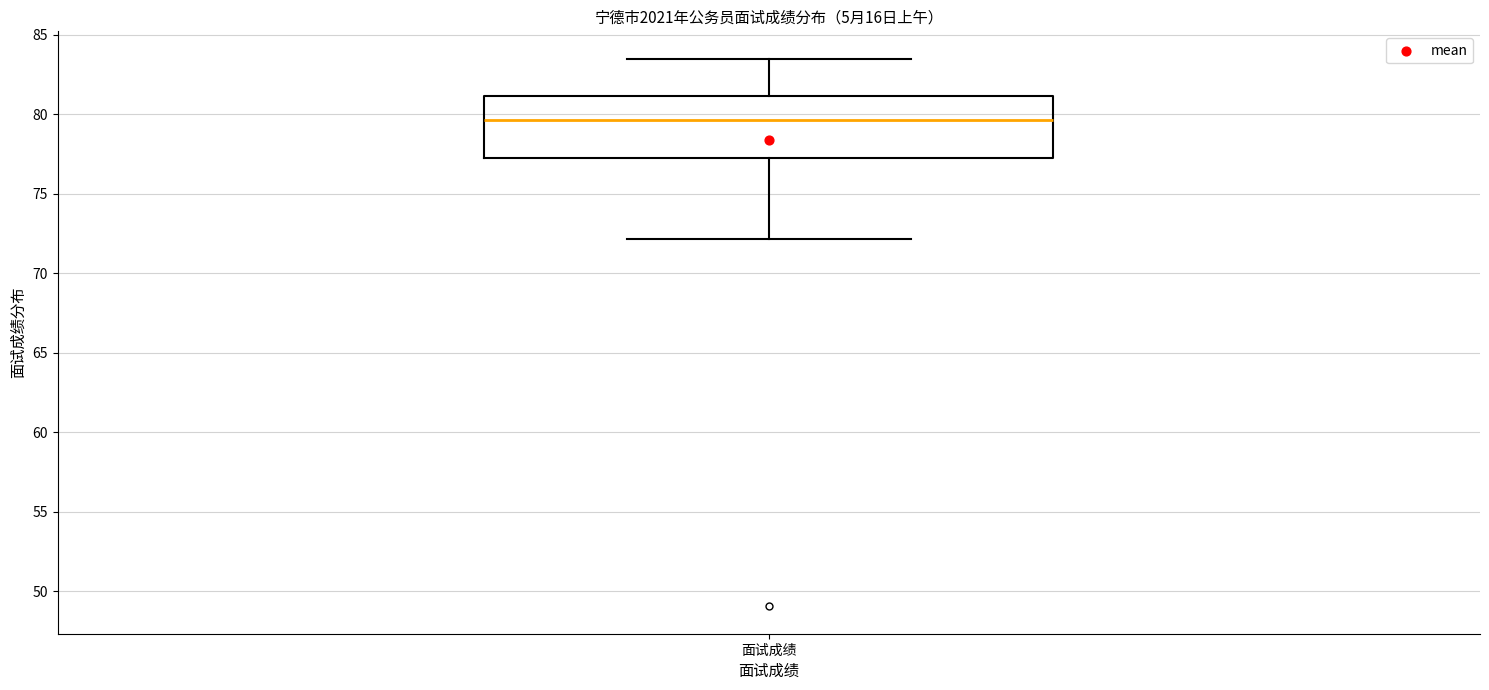

Transcribe this box plot: give where the median line is, the range the box spans, and where the two whiskers end, as read against the y-axis. The values are not printed on the chart, so give them approximately, as read against the axis.

median 79.5, box 77.0 to 81.0, whiskers 72.0 to 83.5